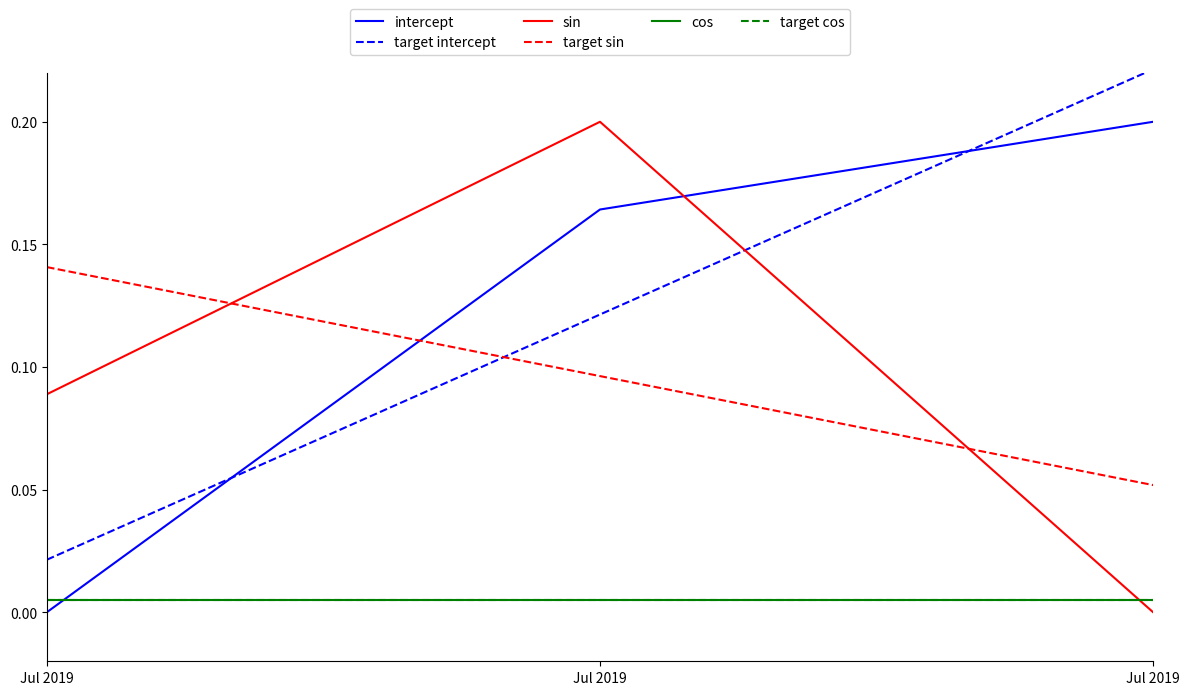

What is the average value of the target sin series?

0.1